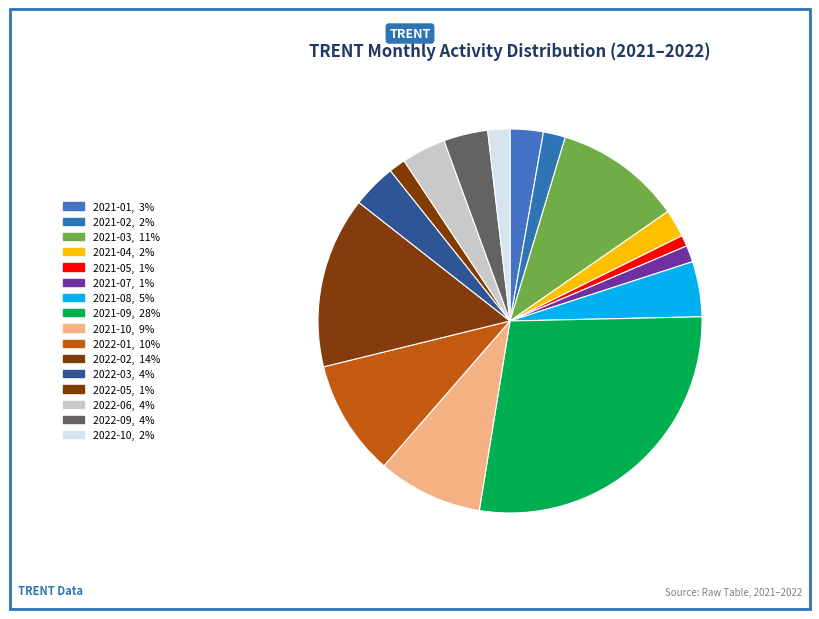

Which category has the smallest portion of the pie?

2021-05